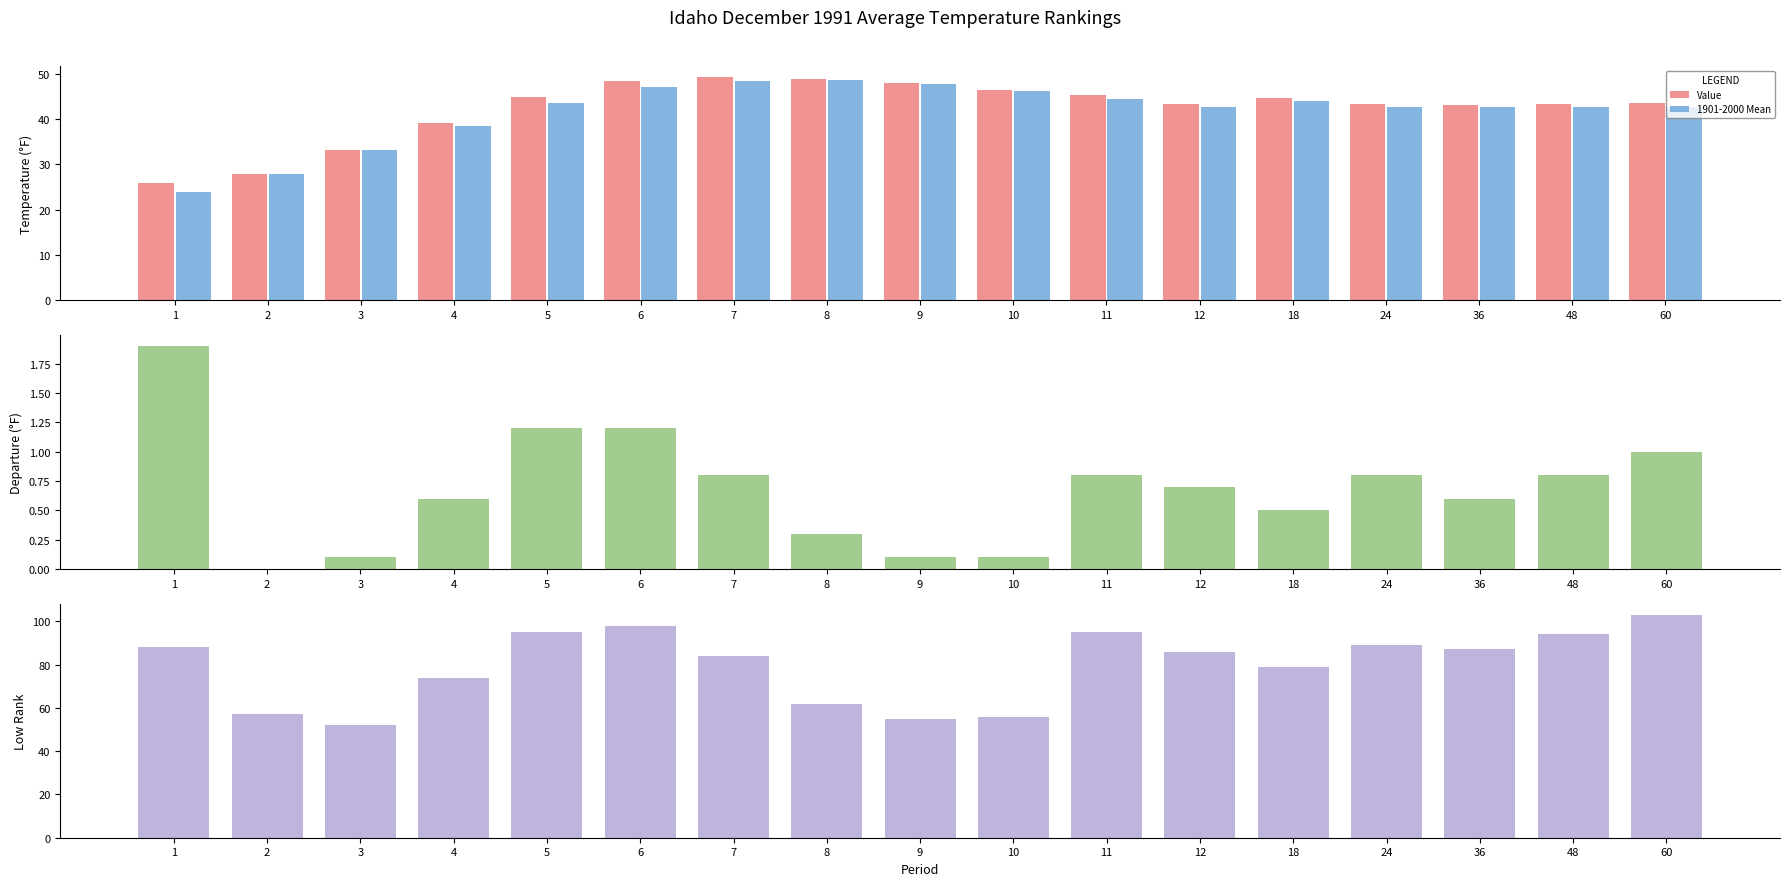

Reading right to left, list all the values displayed in this chart.

Value: 43.6	43.4	43.2	43.4	44.6	43.3	45.3	46.4	47.9	48.9	49.3	48.4	44.8	39.2	33.3	27.8	25.8
1901-2000 Mean: 42.6	42.6	42.6	42.6	44.1	42.6	44.5	46.3	47.8	48.6	48.5	47.2	43.6	38.6	33.2	27.8	23.9
Departure: 1.0	0.8	0.6	0.8	0.5	0.7	0.8	0.1	0.1	0.3	0.8	1.2	1.2	0.6	0.1	0.0	1.9
Low Rank: 103.0	94.0	87.0	89.0	79.0	86.0	95.0	56.0	55.0	62.0	84.0	98.0	95.0	74.0	52.0	57.0	88.0